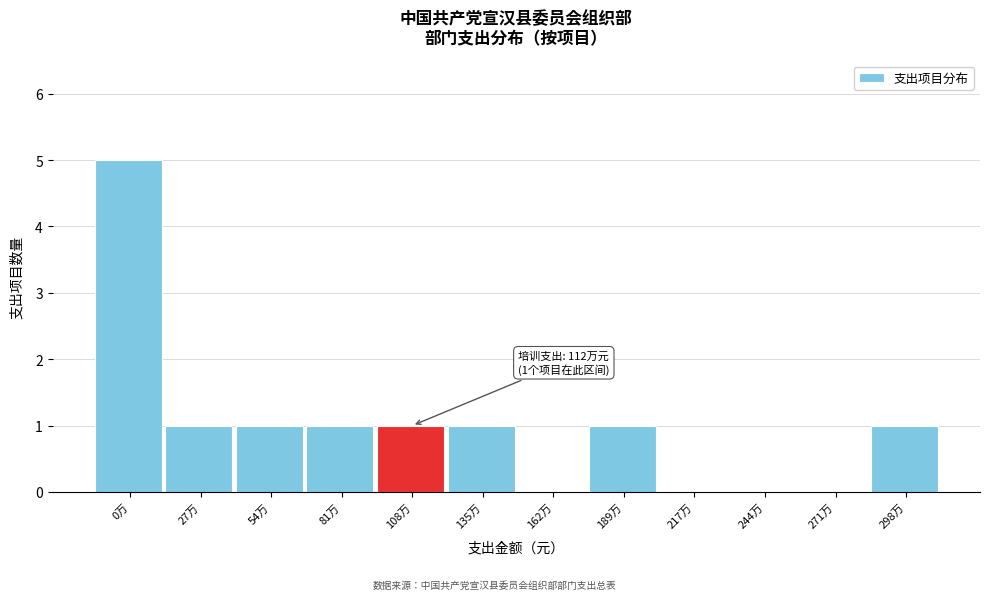

Reading left to right, transcribe all the data shown in this chart.

0万=5	27万=1	54万=1	81万=1	108万=1	135万=1	162万=0	189万=1	217万=0	244万=0	271万=0	298万=1